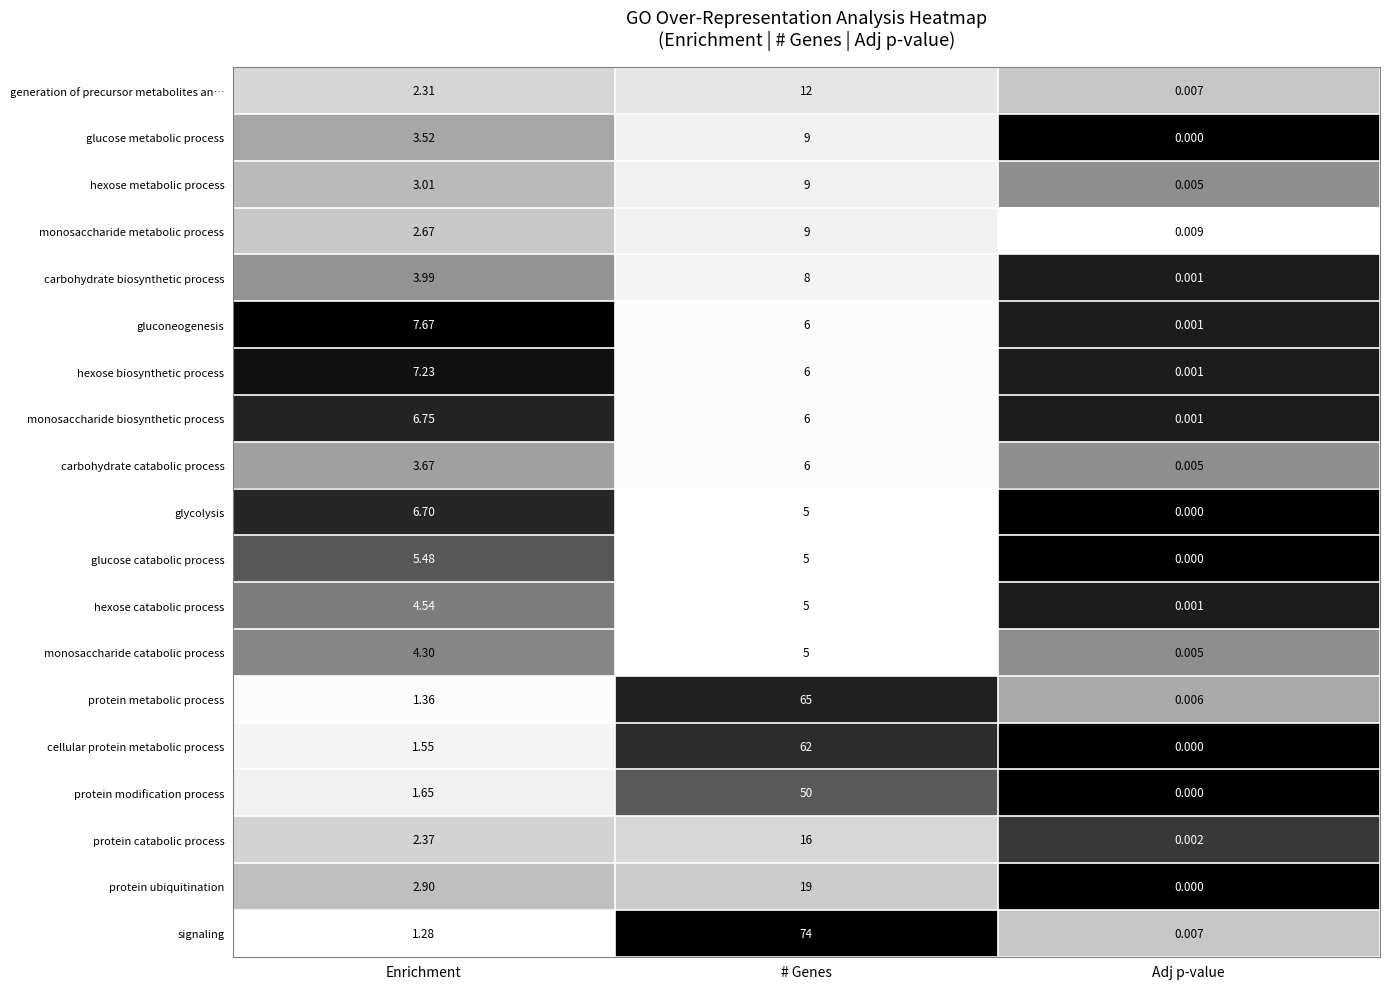

List the labels in order of glycolysis value, largest first.

Enrichment, # Genes, Adj p-value